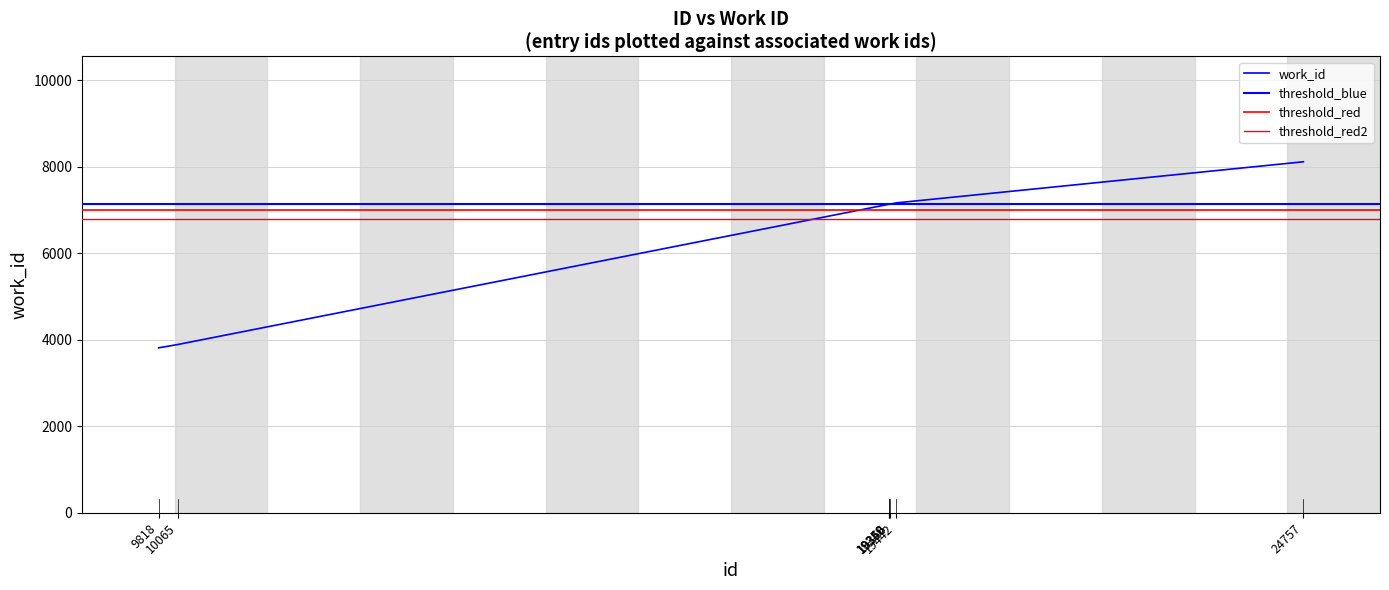

What is the minimum value shown in the chart?

3813